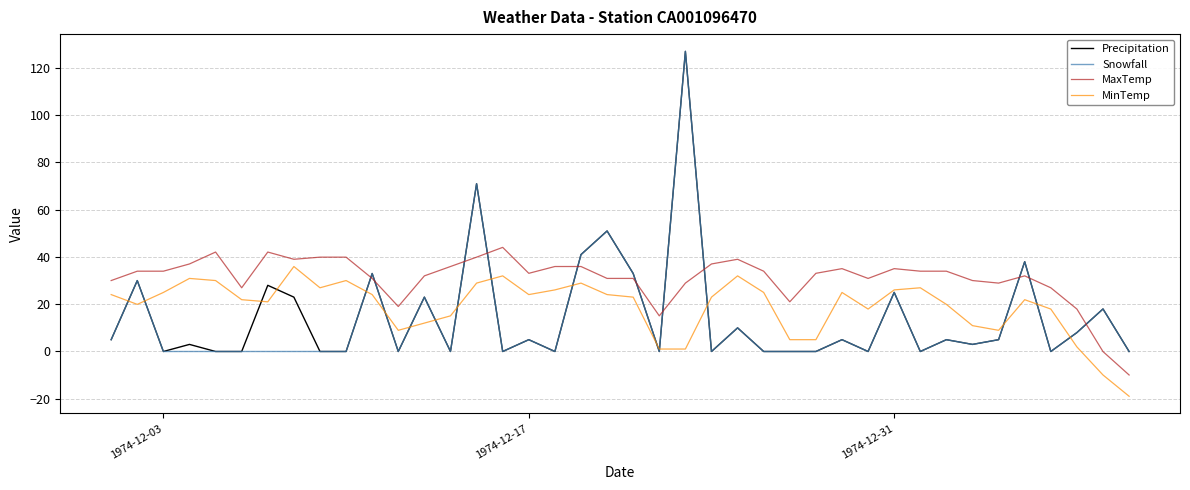

What is the greatest value displayed?

127.0